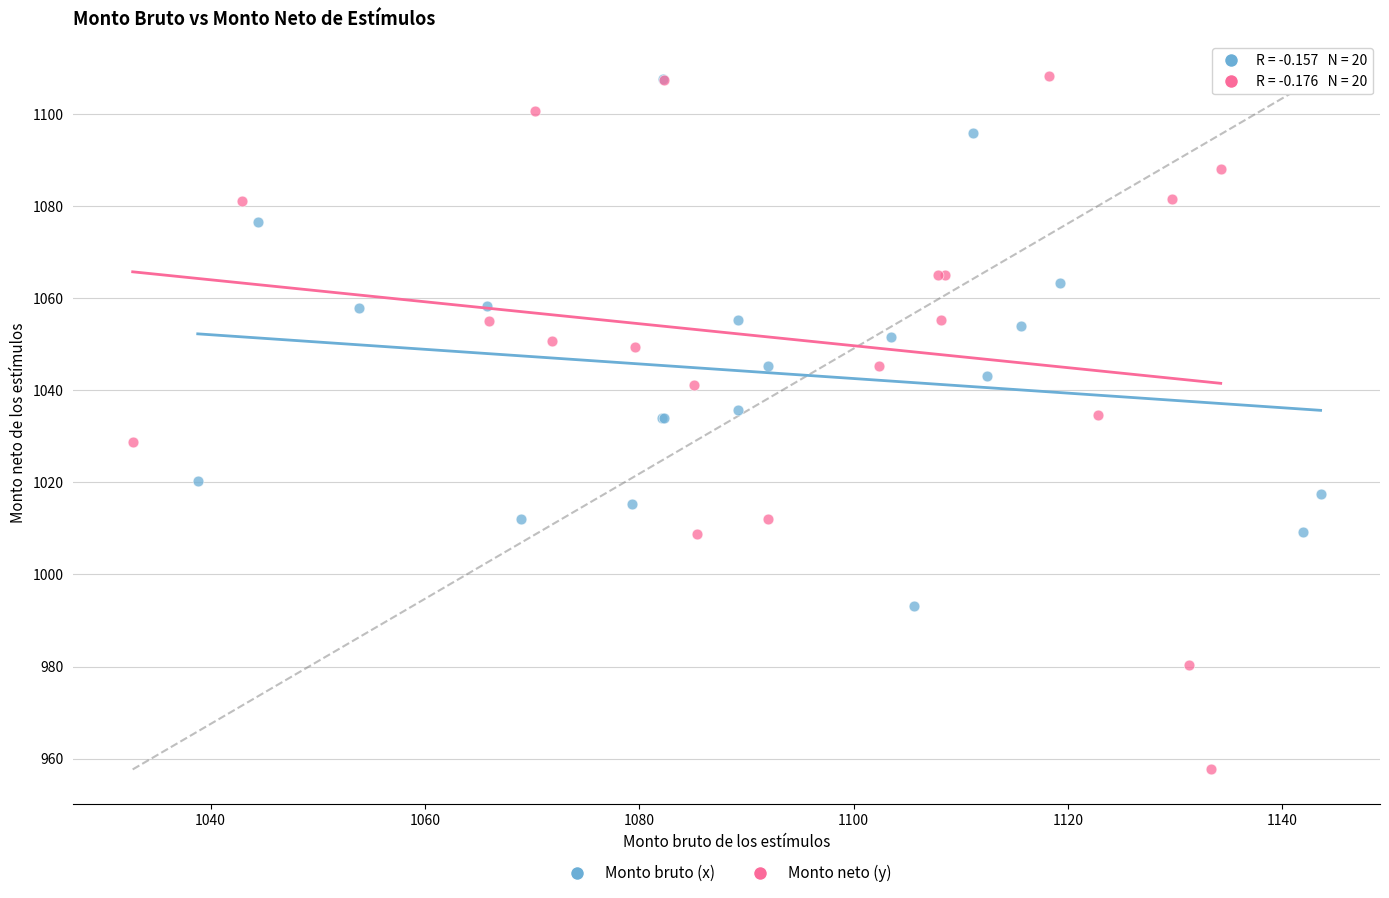

Which series reaches the minimum Y coordinate?

Monto neto (y)